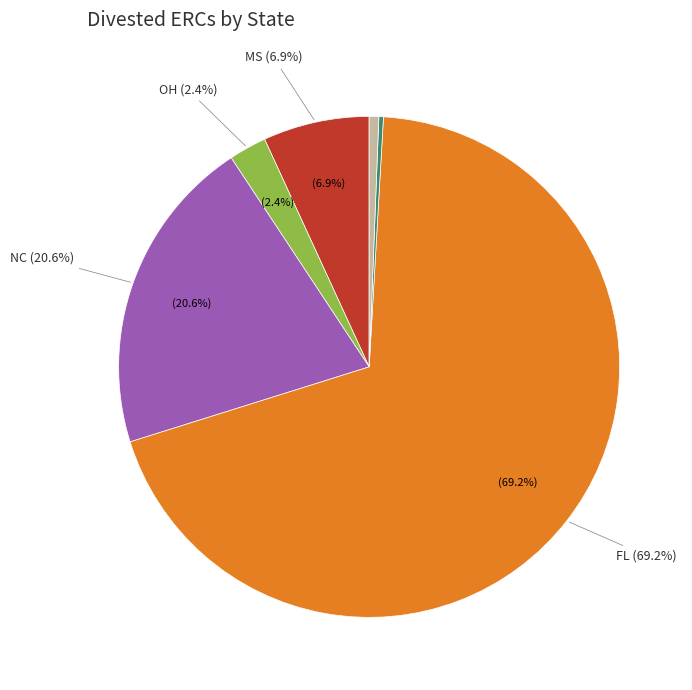

How many segments does this pie chart have?

7